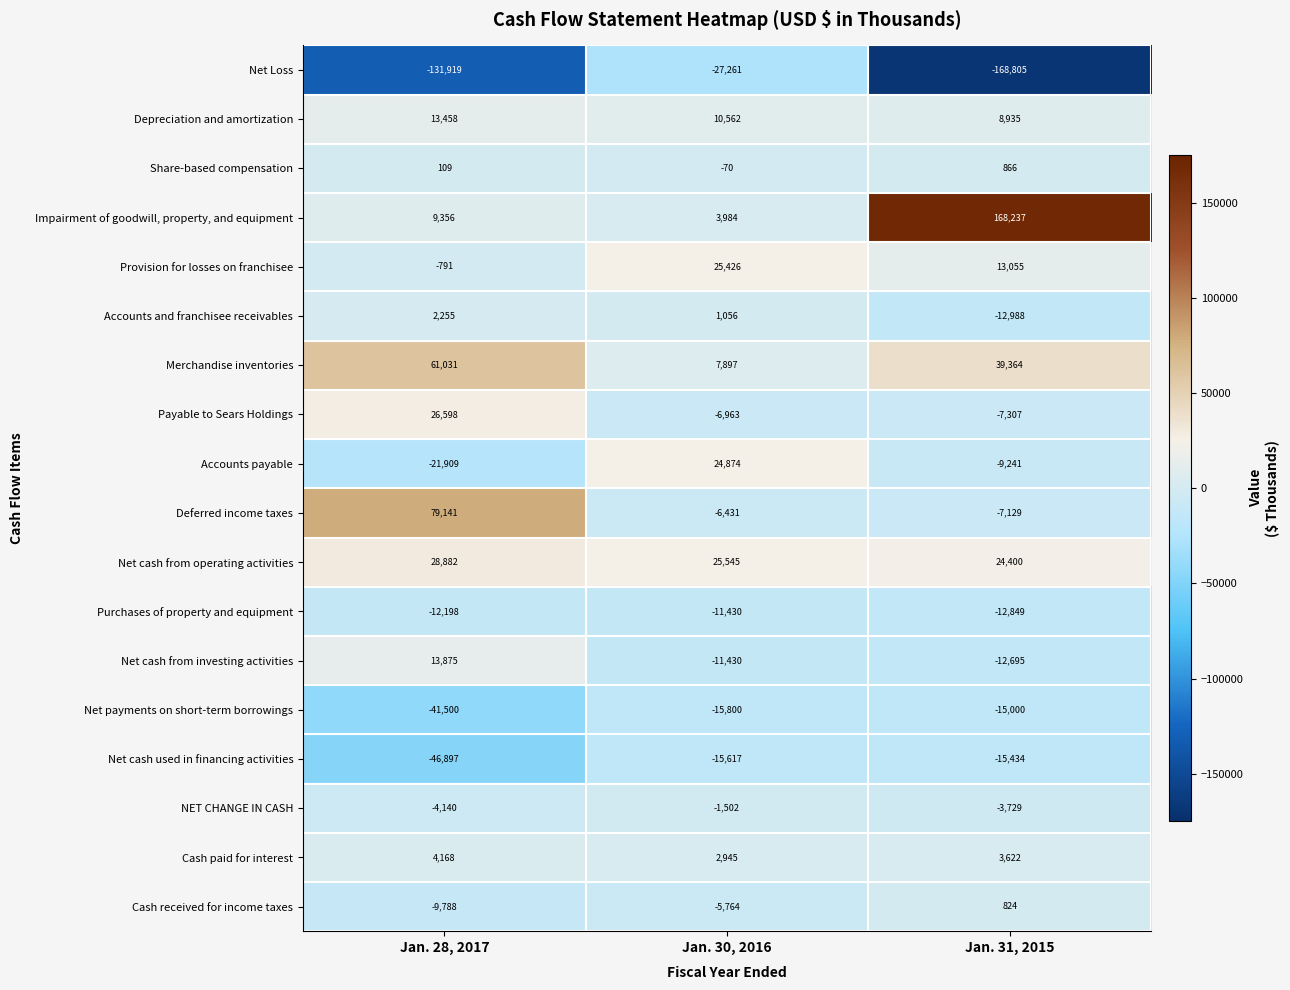

What is the total value across all series at Jan. 31, 2015?

-5874